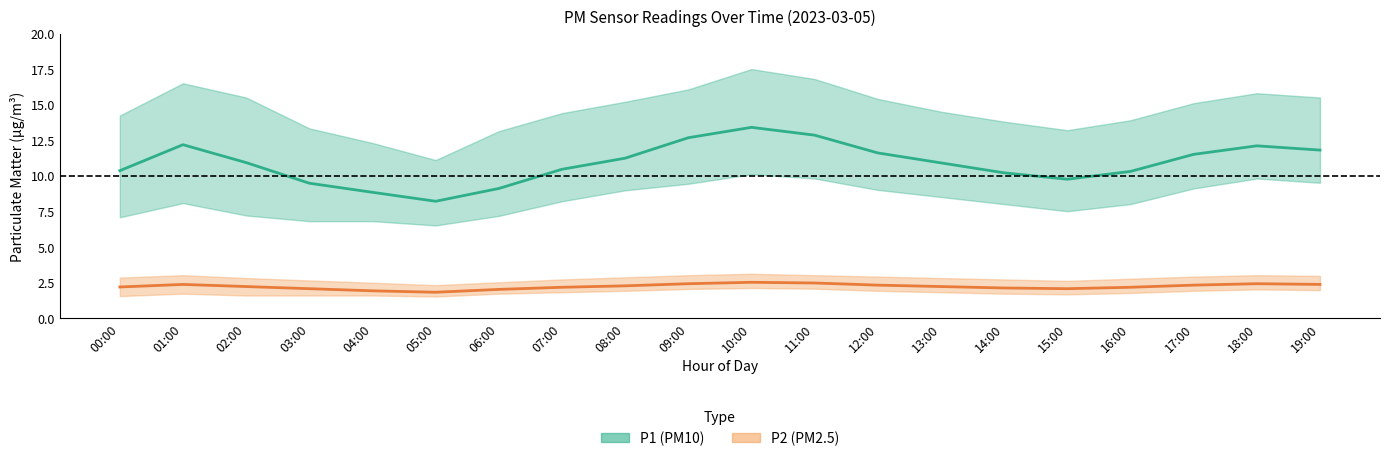

Reading right to left, what are all the values shown in this chart?

P1 (PM10) mean: 19:00=11.8	18:00=12.1	17:00=11.5	16:00=10.3	15:00=9.8	14:00=10.2	13:00=10.9	12:00=11.6	11:00=12.8	10:00=13.4	09:00=12.7	08:00=11.2	07:00=10.4	06:00=9.1	05:00=8.2	04:00=8.8	03:00=9.5	02:00=10.9	01:00=12.2	00:00=10.3
P2 (PM2.5) mean: 19:00=2.4	18:00=2.4	17:00=2.3	16:00=2.1	15:00=2.0	14:00=2.1	13:00=2.2	12:00=2.3	11:00=2.5	10:00=2.5	09:00=2.4	08:00=2.2	07:00=2.1	06:00=2.0	05:00=1.8	04:00=1.9	03:00=2.0	02:00=2.2	01:00=2.4	00:00=2.2